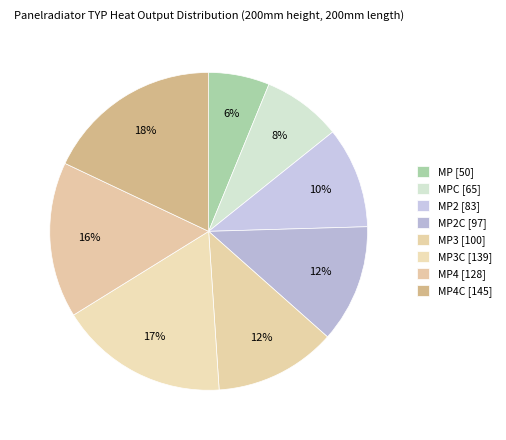

To the nearest percent, what is the difference between the largest and smallest slice percentages?

12%